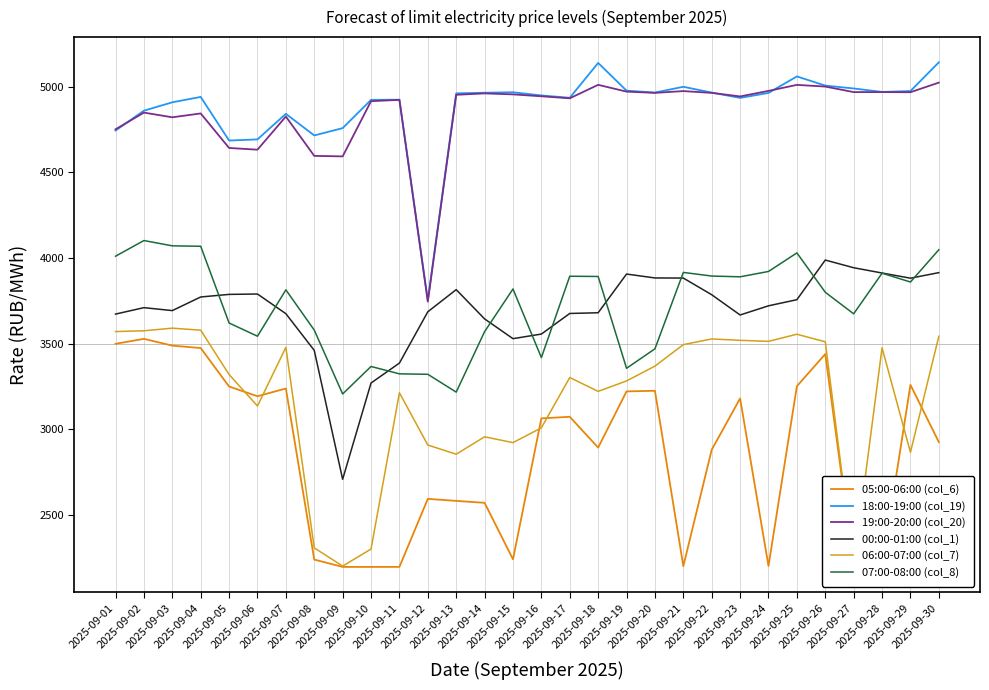

What is the sum of all 00:00-01:00 (col_1) values?

110771.2